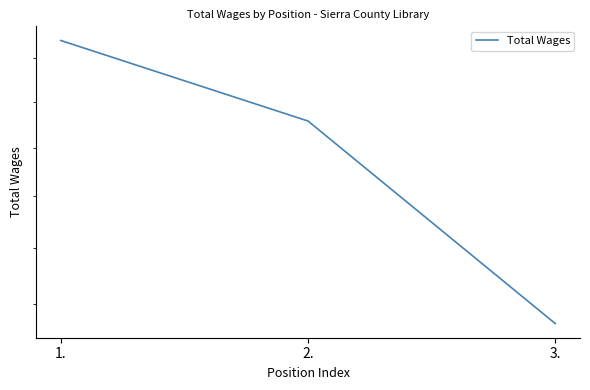

What is the maximum value shown in the chart?

1942